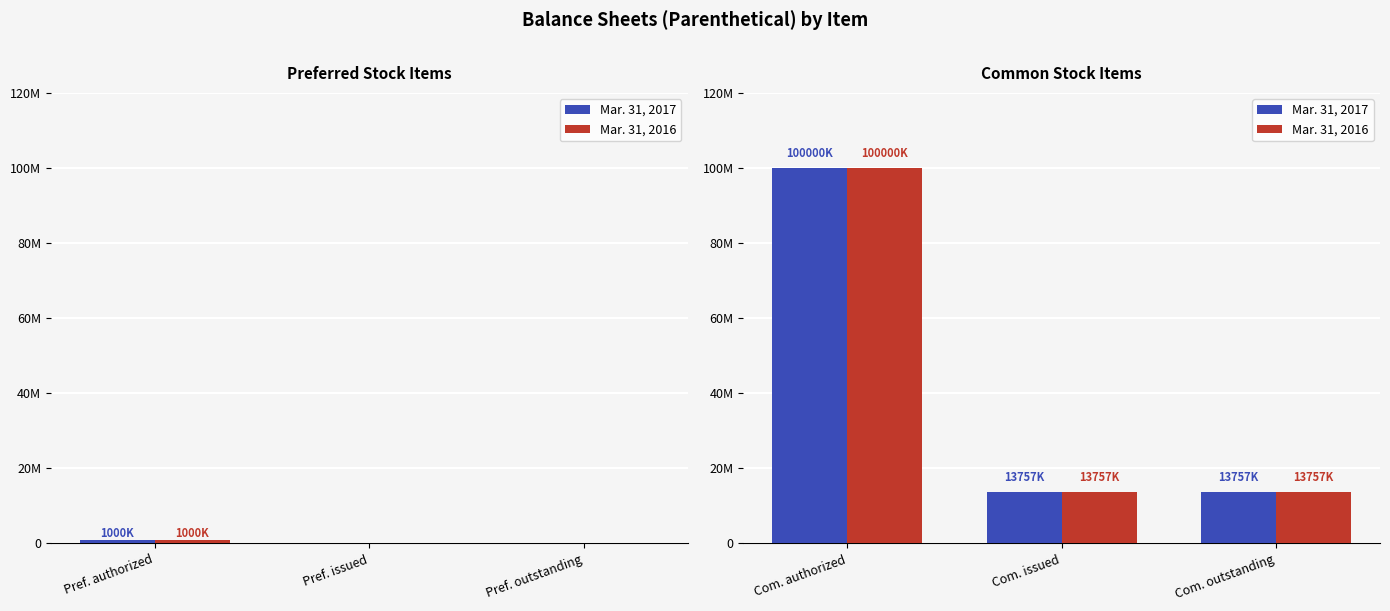

Count the number of categories in the chart.

3